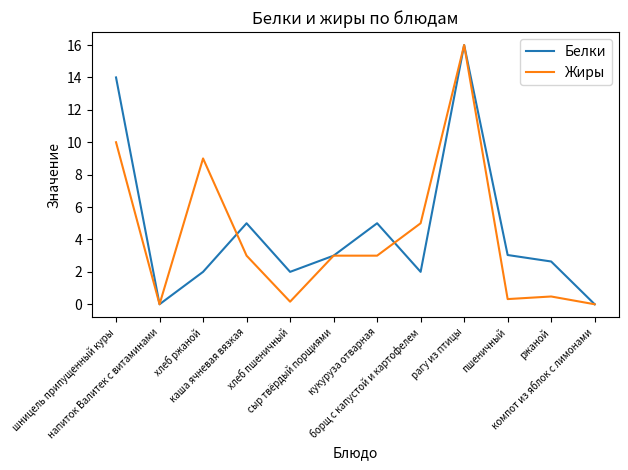

What is the difference between the Жиры values at ржаной and каша ячневая вязкая?

2.5